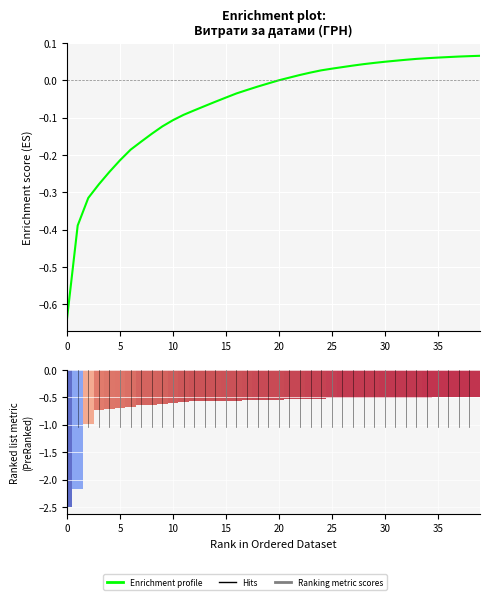

What is the difference between the maximum and minimum values?

0.7